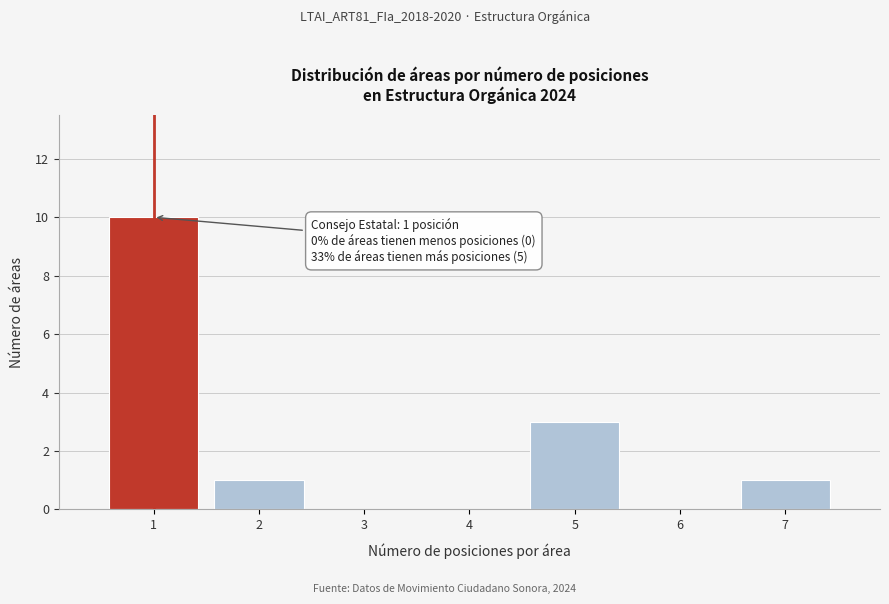

Reading left to right, transcribe all the data shown in this chart.

1=10	2=1	3=0	4=0	5=3	6=0	7=1